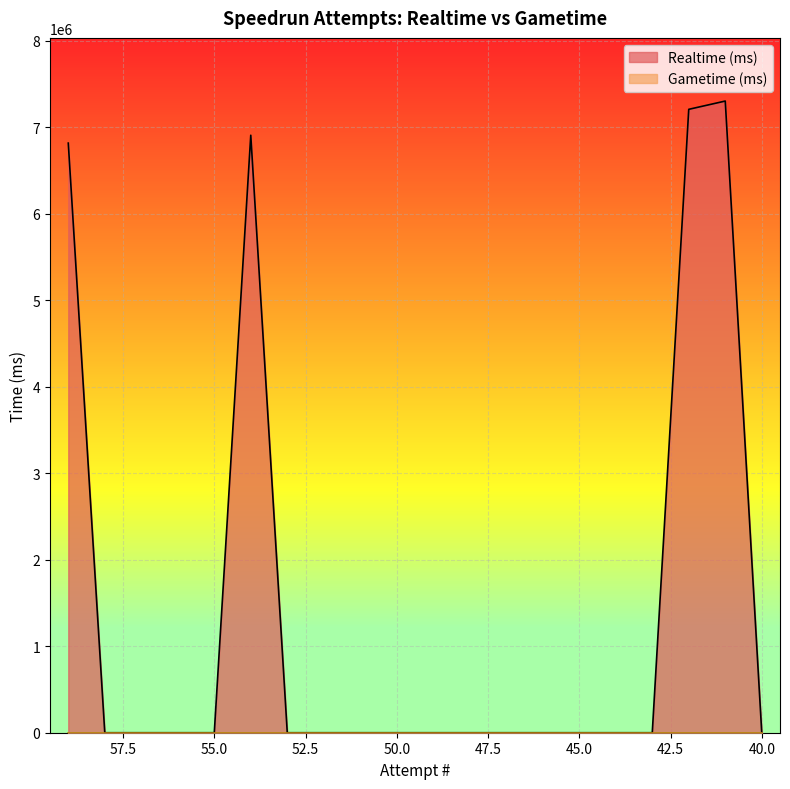

Rank the categories by value from lowest to highest.

58, 57, 56, 55, 53, 52, 51, 50, 49, 48, 47, 46, 45, 44, 43, 40, 59, 54, 42, 41